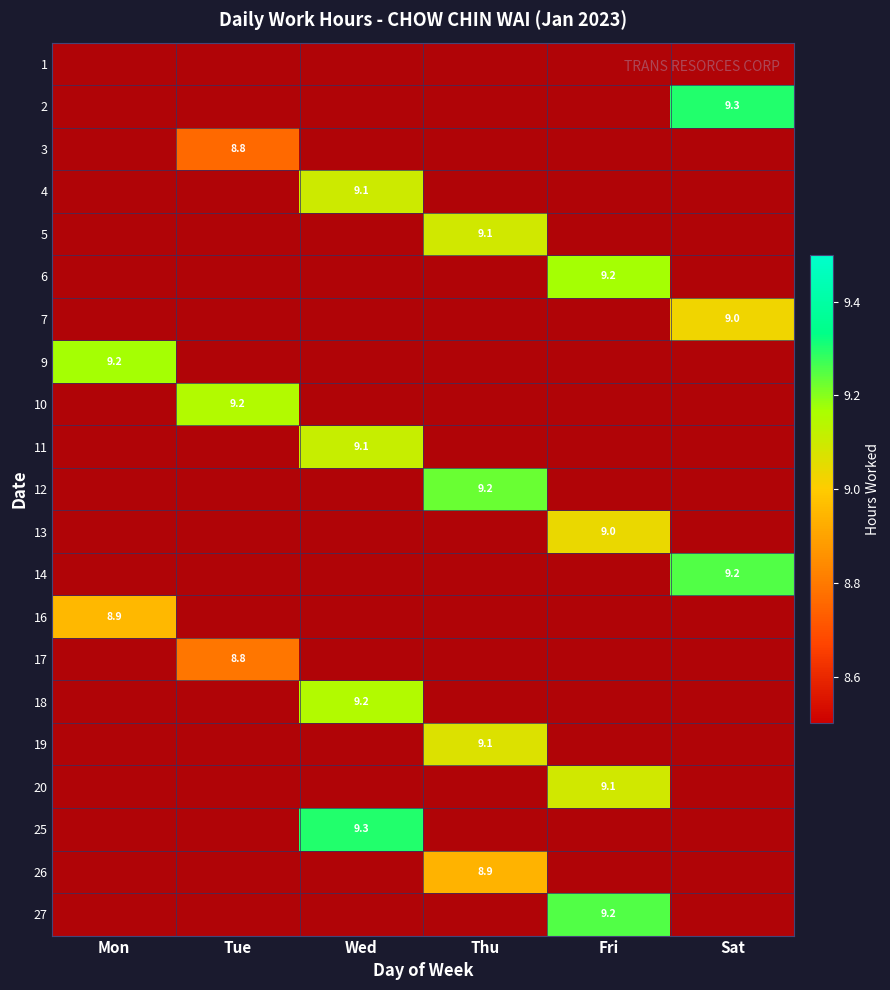

How many distinct data groups are displayed?

21